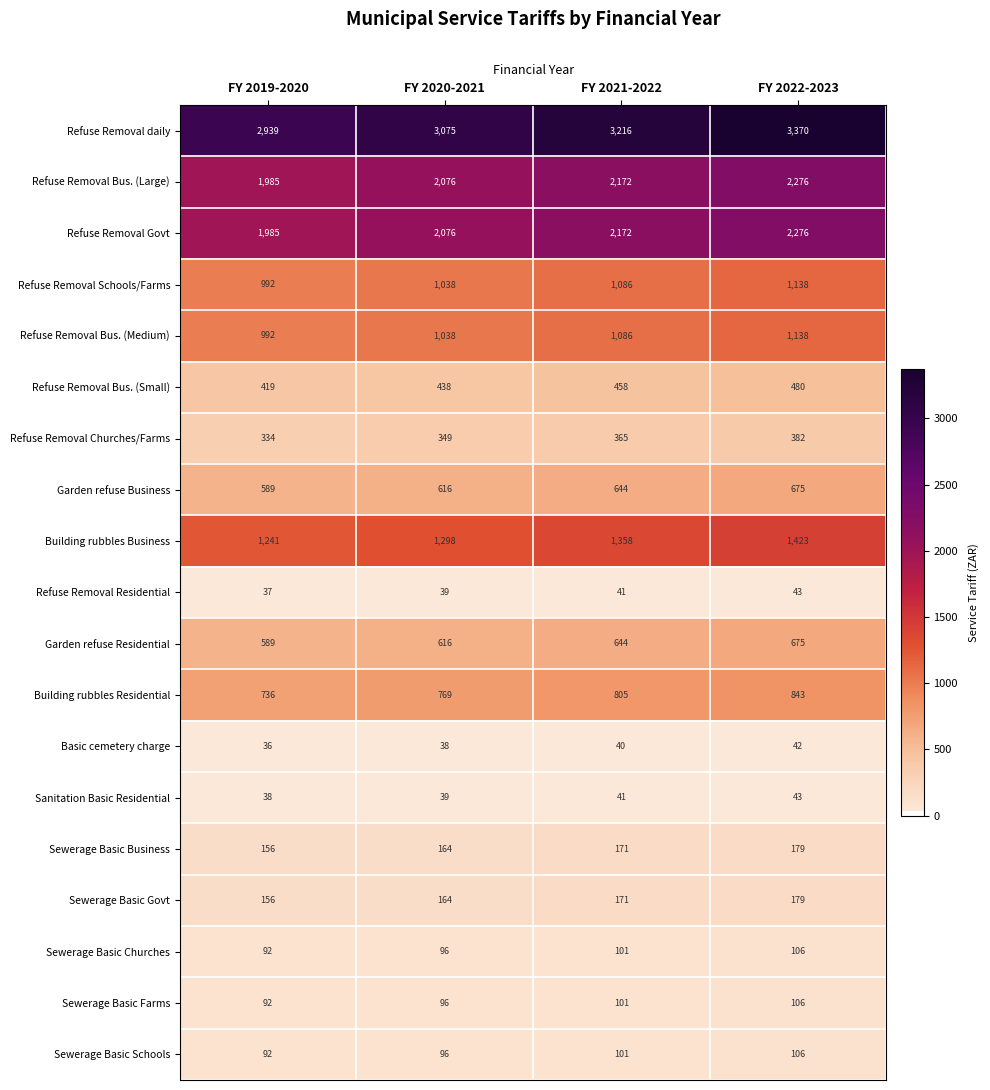

Count the number of categories in the chart.

4